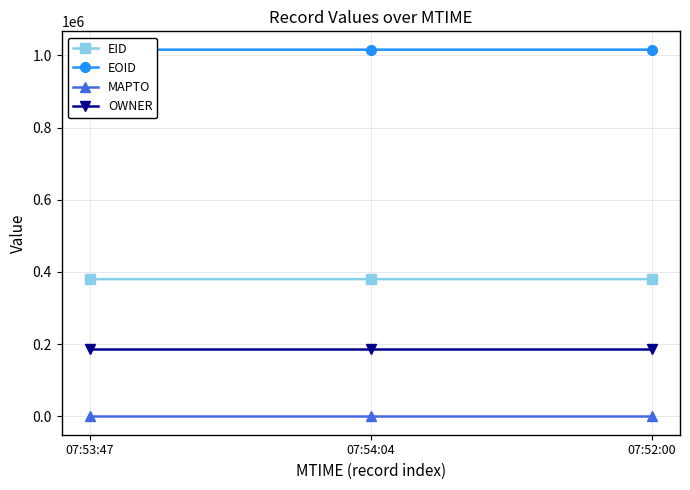

Is the value of MAPTO at 07:54:04 greater than the value of OWNER at 07:54:04?

No